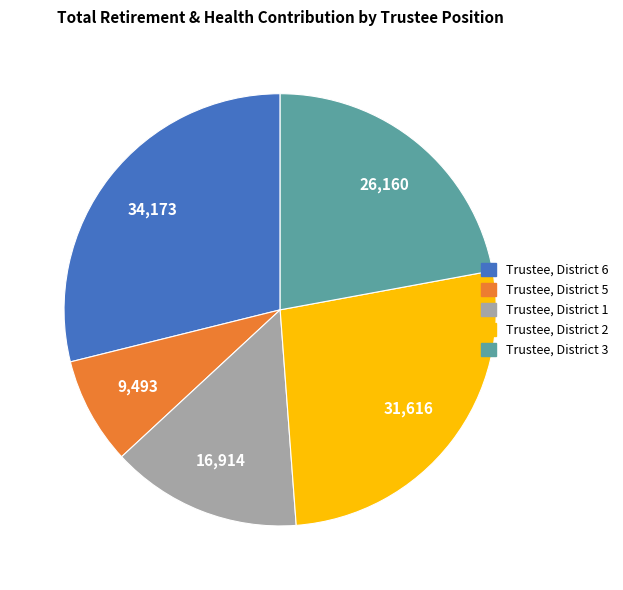

What is the ratio of the value at Trustee, District 2 to the value at Trustee, District 1?

1.9